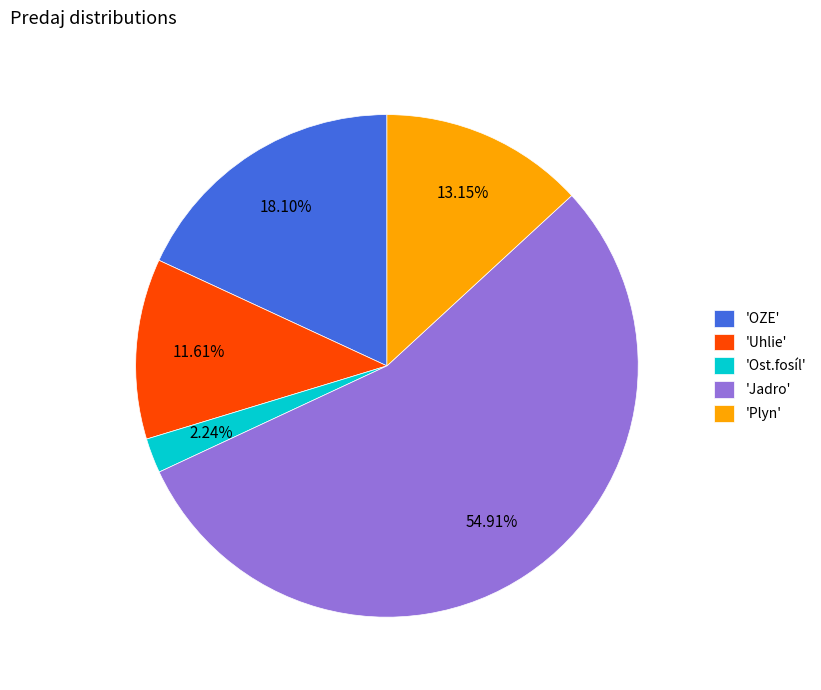

Which slice is the smallest?

'Ost.fosíl'